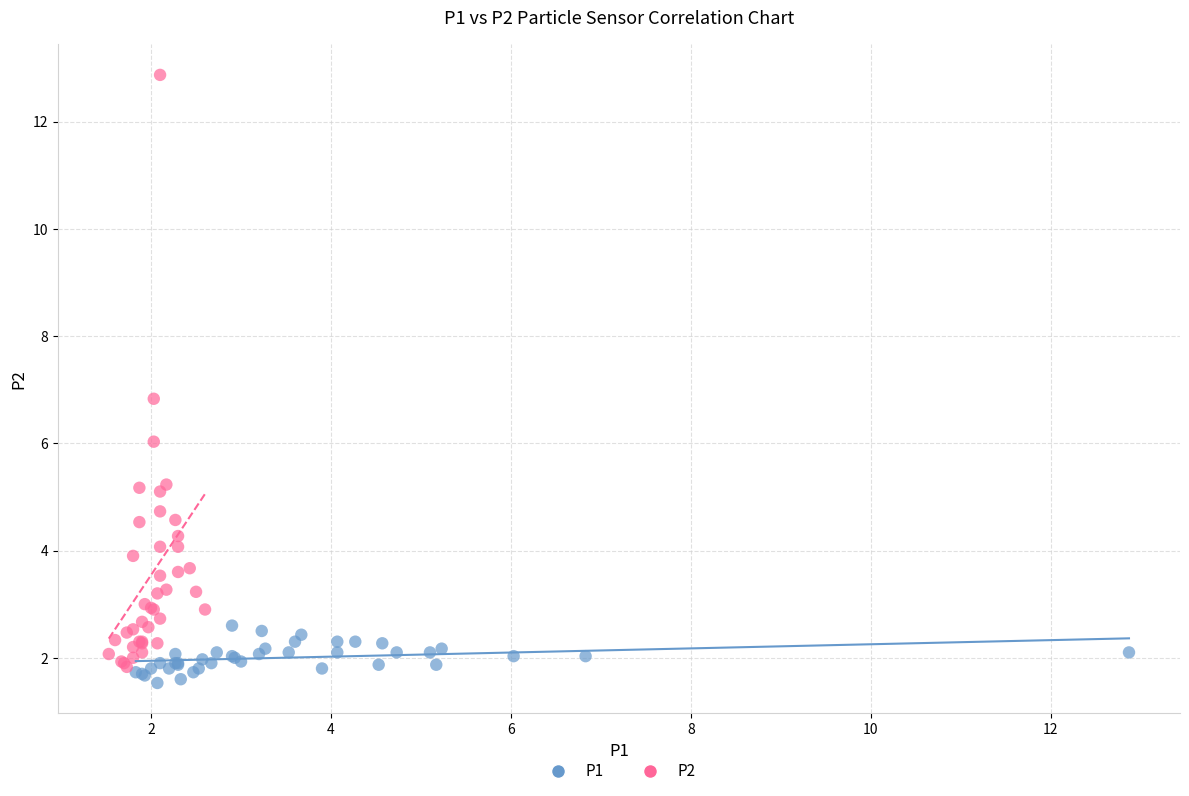

Which series has the largest Y range (max minus min)?

P2